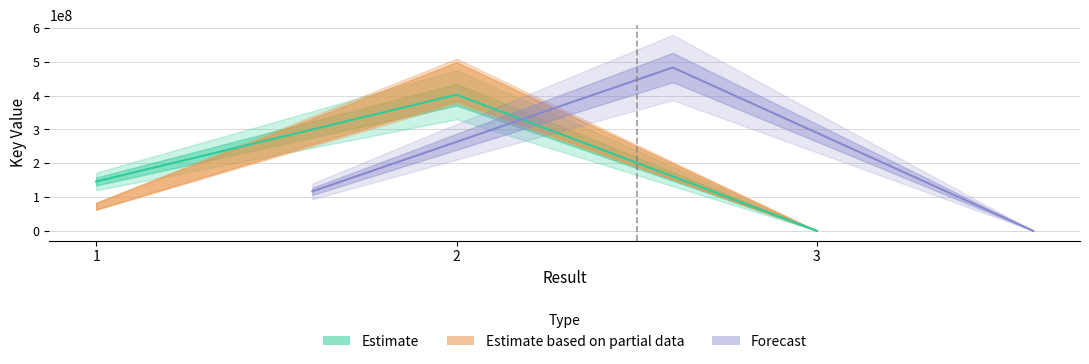

Reading left to right, list all the values displayed in this chart.

146014789	402821663	281496